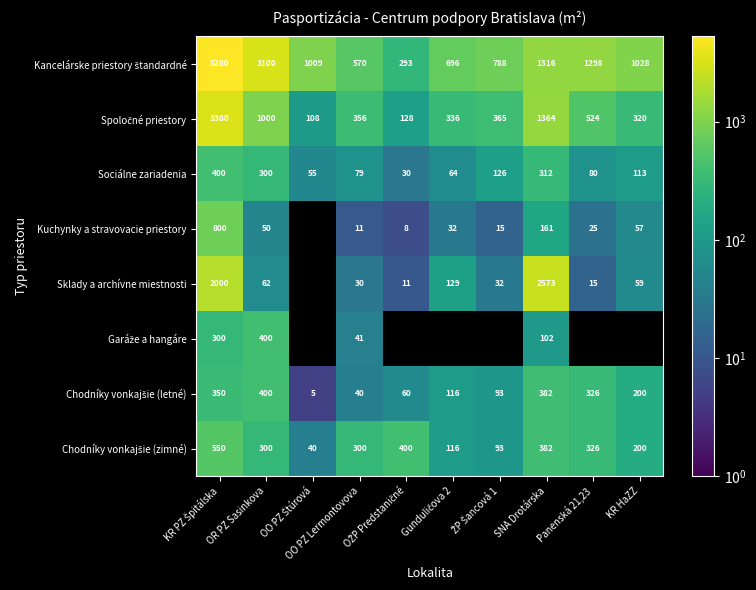

The value of Kuchynky a stravovacie priestory at ŽP Šancová 1 is 15.1. True or false?

True